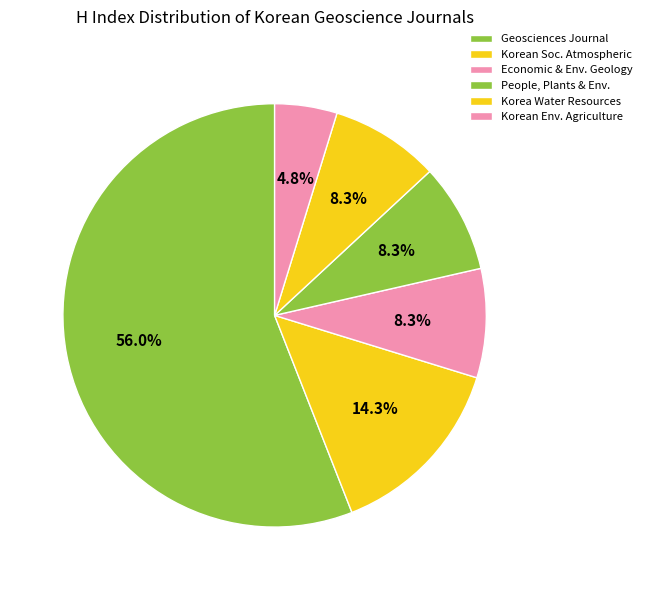

How many slices are in this pie chart?

6